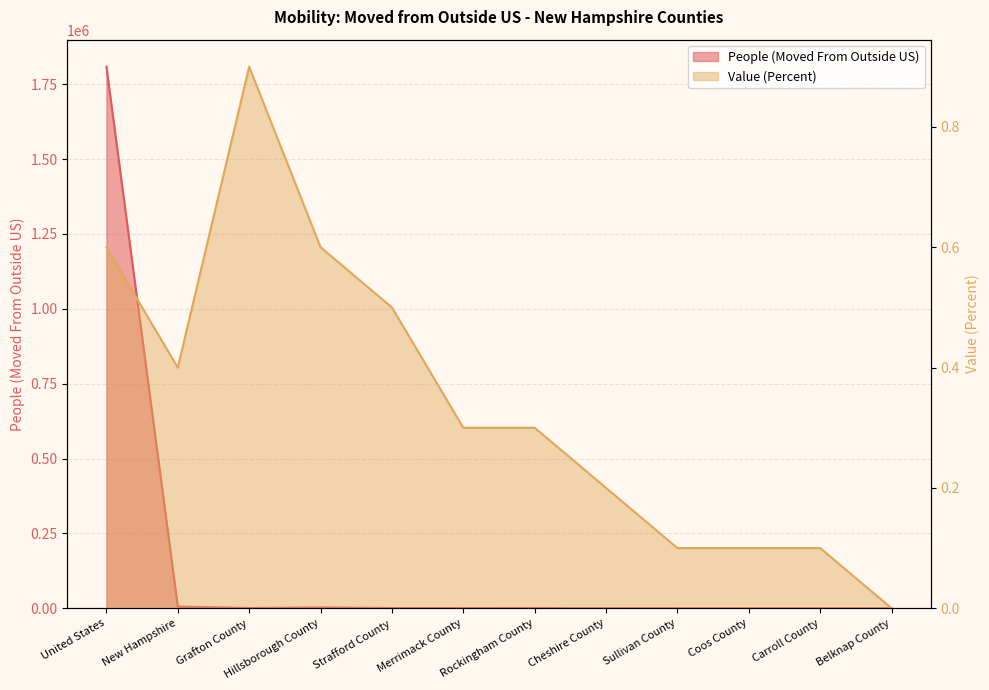

How many data points in People (Moved From Outside US) are less than 649?

6